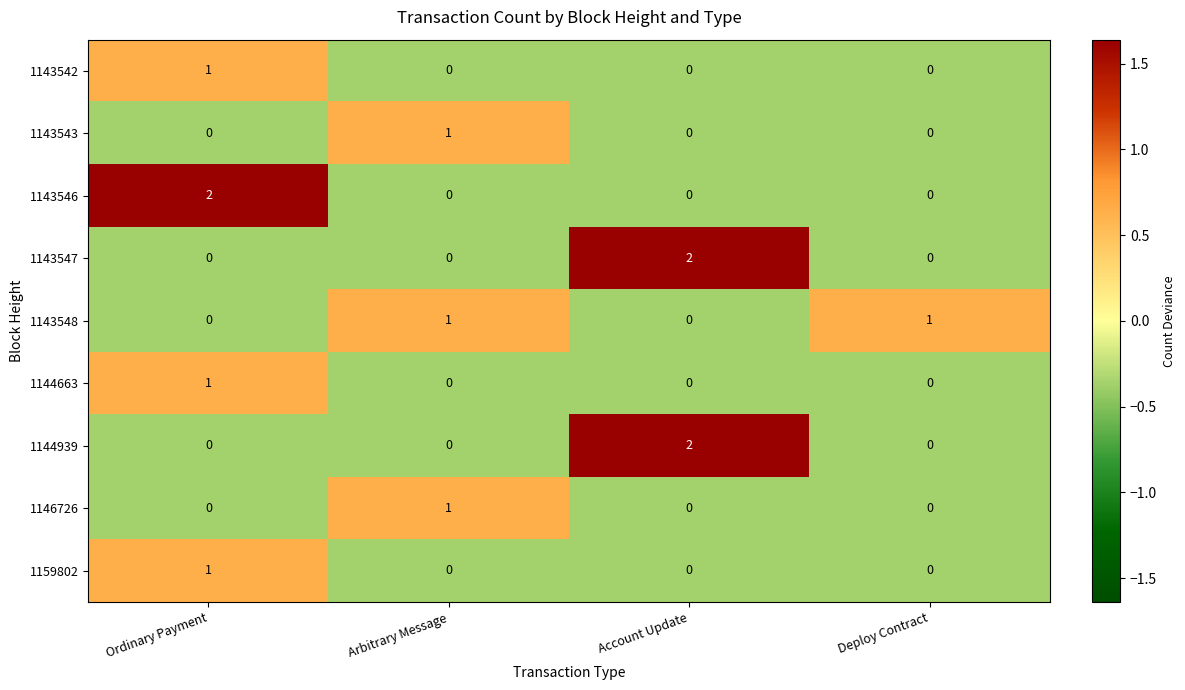

At how many categories does at least one series exceed 0?

4